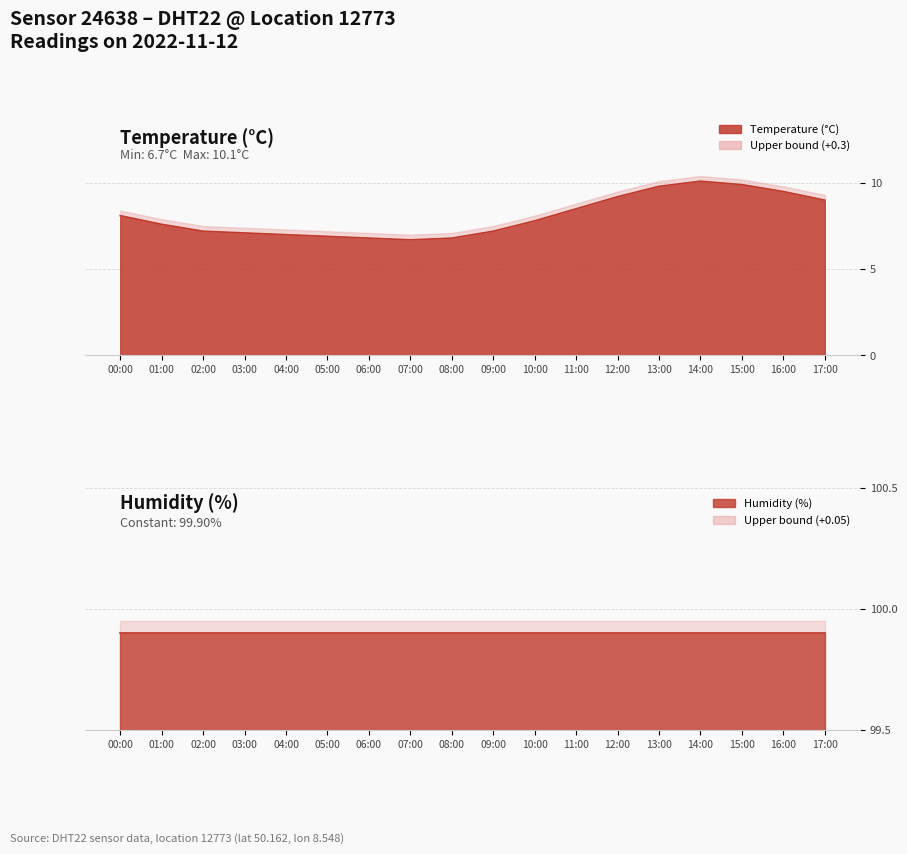

Which label corresponds to the smallest value in the chart?

07:00